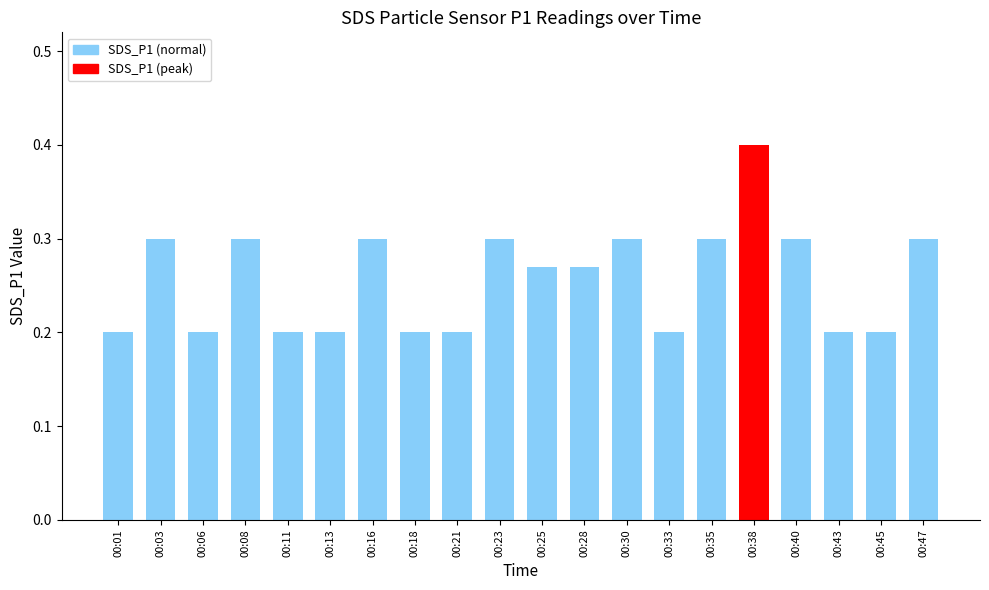

Are the bars grouped side by side (vs. stacked)?

No